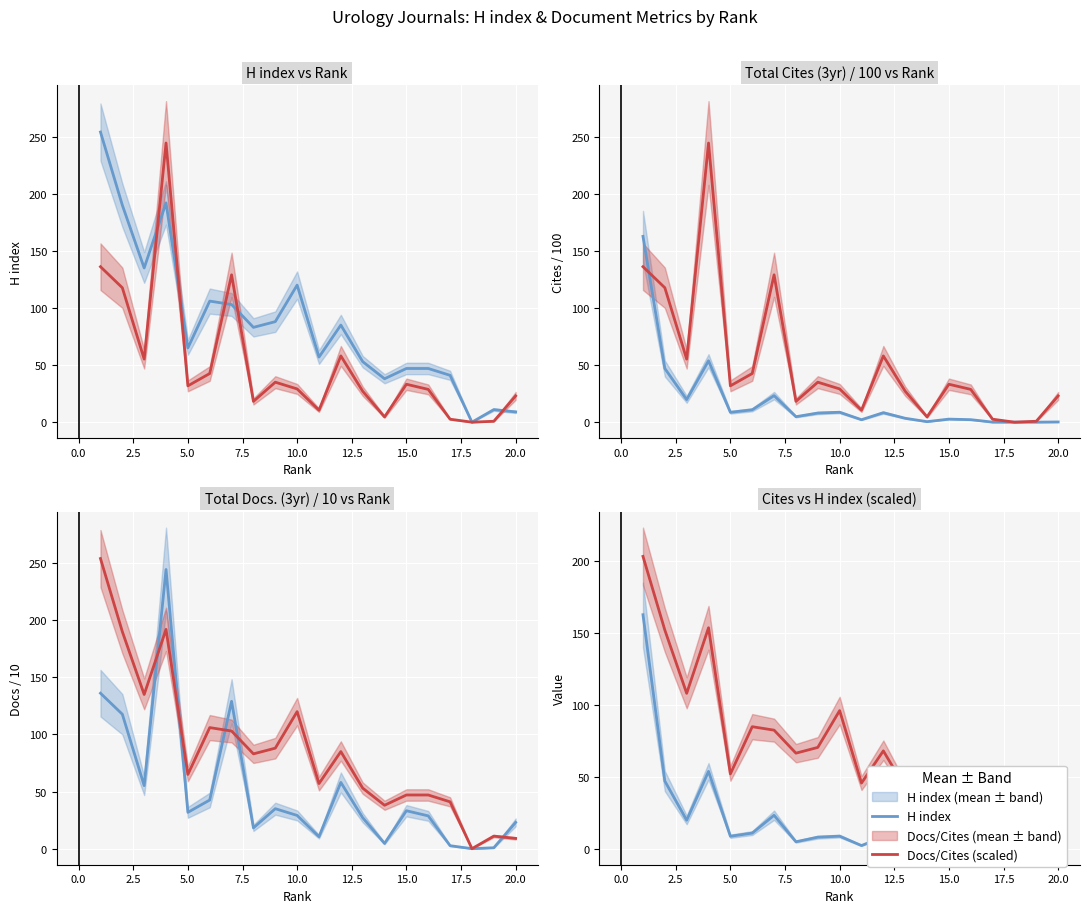

Rank the series by their average value, from highest to lowest.

Docs/Cites (scaled), H index